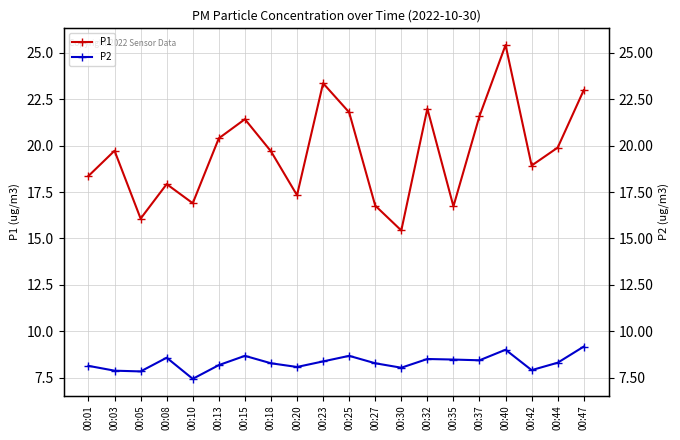

What is the difference between the P1 values at 00:35 and 00:37?

4.9